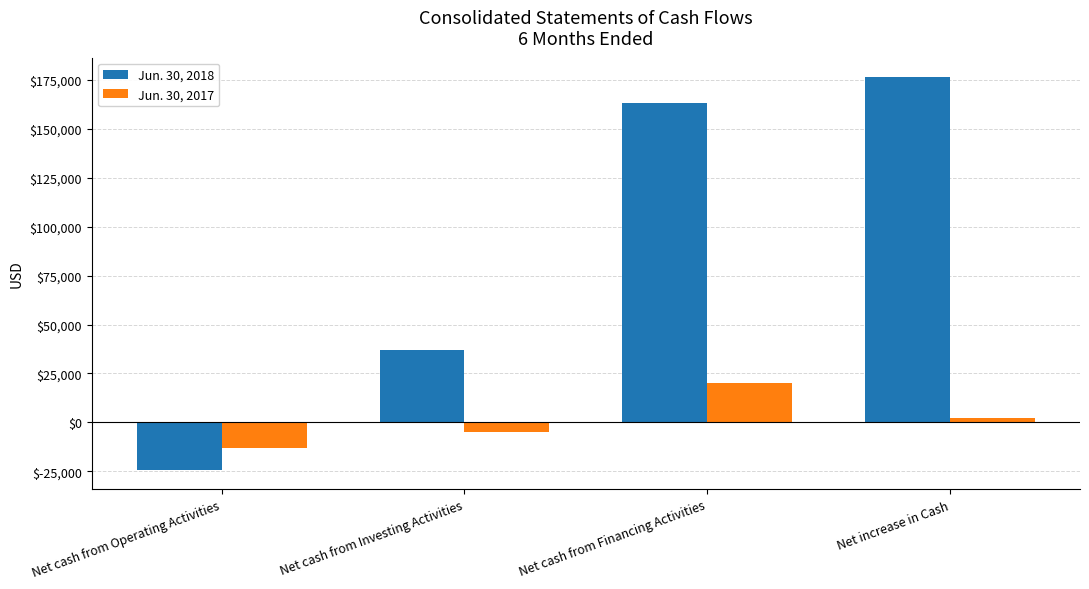

What position from the left is Net cash from Operating Activities?

1